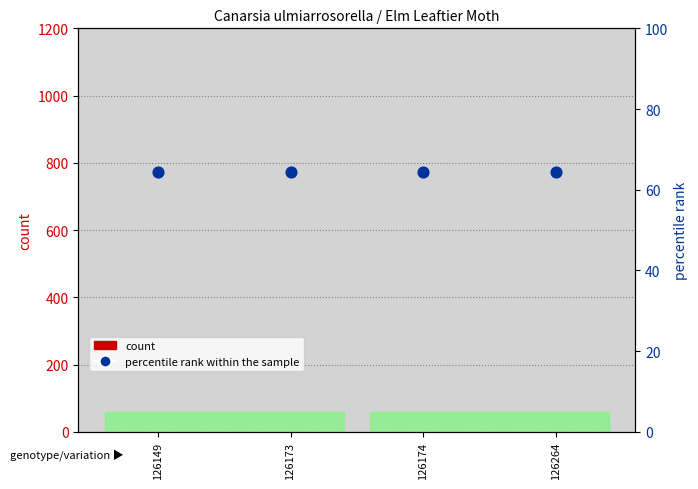

What are all the series names shown in the legend?

count, percentile rank within the sample